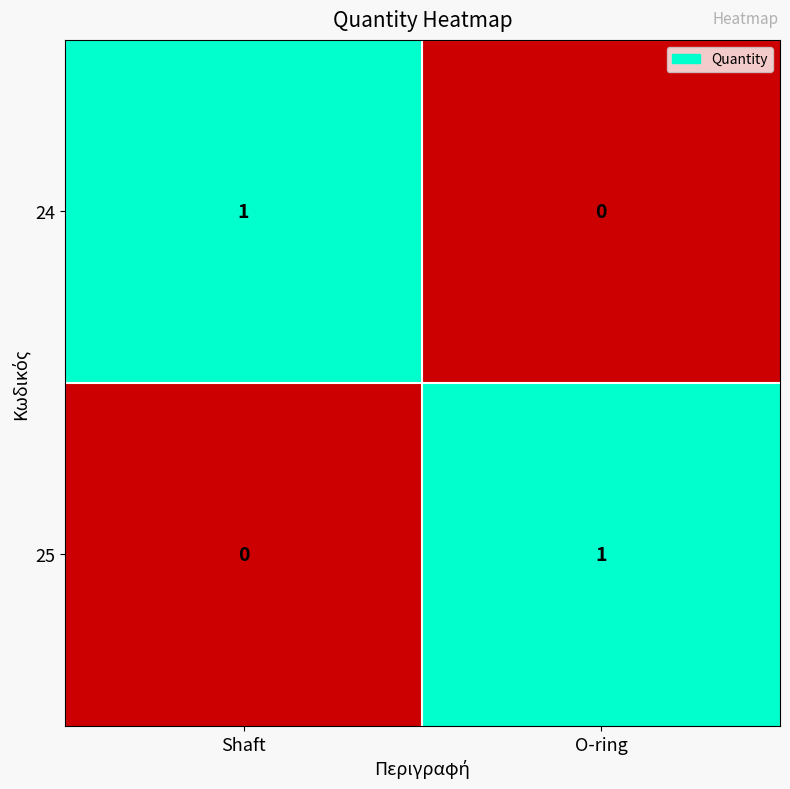

Reading left to right, transcribe all the data shown in this chart.

24: 1	0
25: 0	1